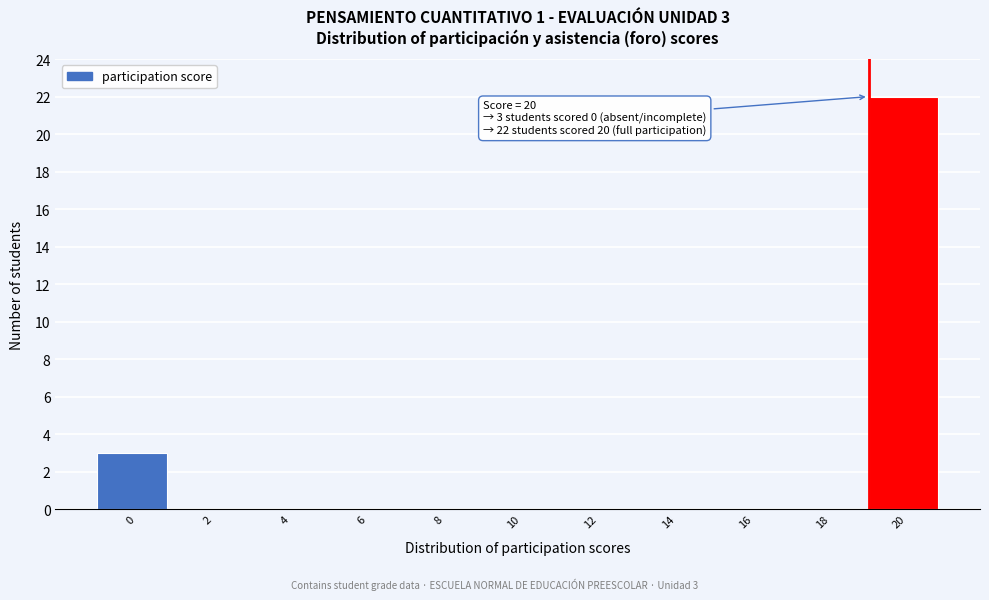

Reading right to left, list all the values displayed in this chart.

20=22	18=0	16=0	14=0	12=0	10=0	8=0	6=0	4=0	2=0	0=3